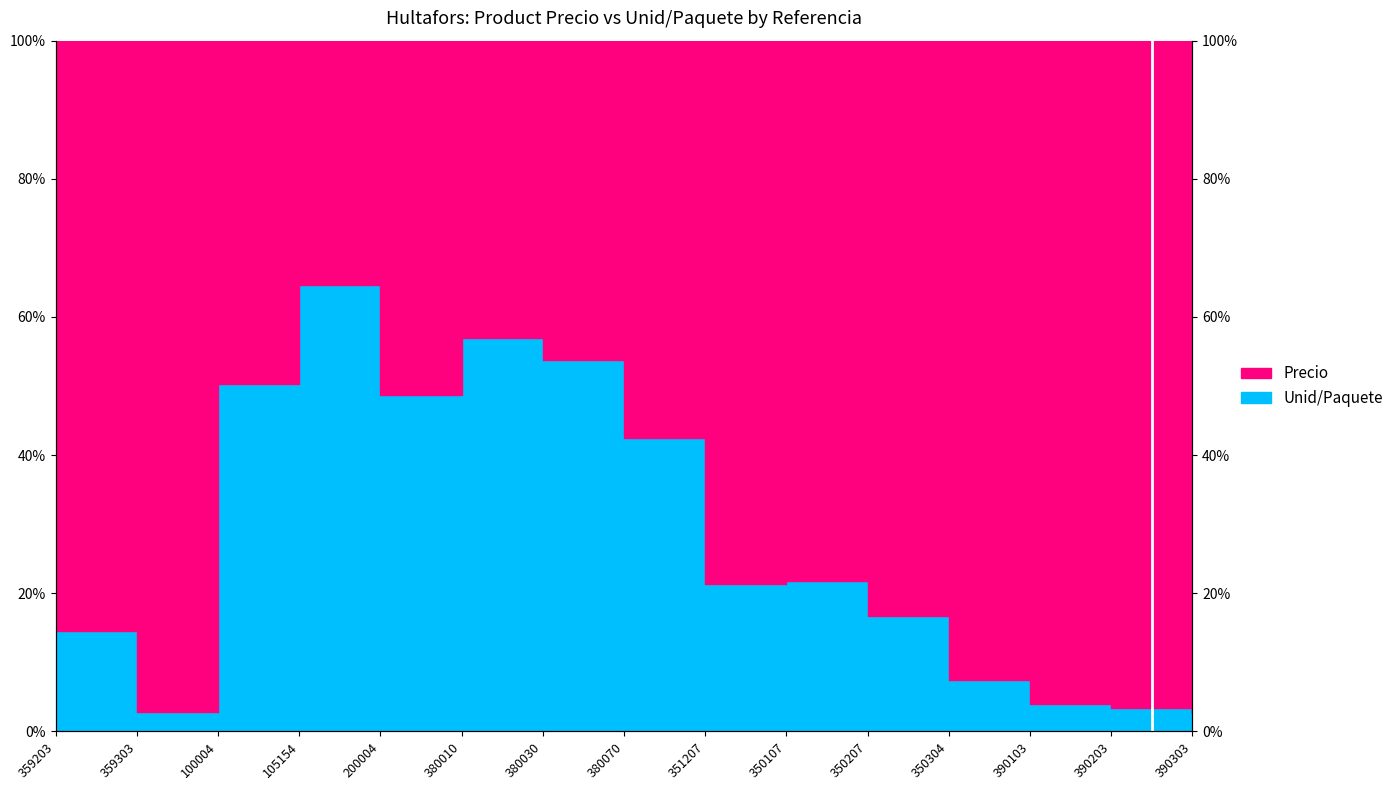

How many lines are shown in the chart?

2